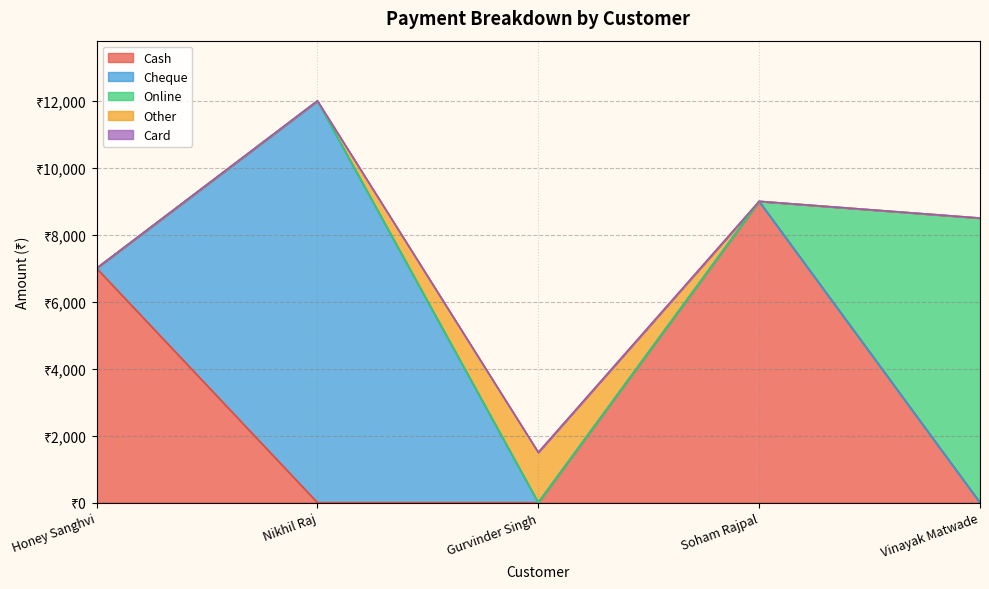

What is the label of the 3rd point from the right?

Gurvinder Singh